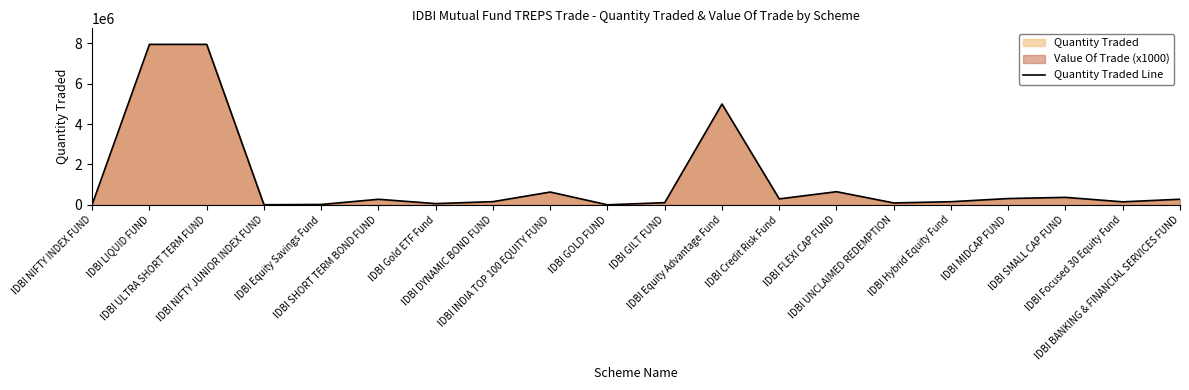

Reading left to right, extract all data points from this chart.

IDBI NIFTY INDEX FUND=22133.1	IDBI LIQUID FUND=7954117.5	IDBI ULTRA SHORT TERM FUND=7954902.0	IDBI NIFTY JUNIOR INDEX FUND=4516.3	IDBI Equity Savings Fund=16773.7	IDBI SHORT TERM BOND FUND=274641.9	IDBI Gold ETF Fund=60110.4	IDBI DYNAMIC BOND FUND=157385.6	IDBI INDIA TOP 100 EQUITY FUND=633640.1	IDBI GOLD FUND=774.7	IDBI GILT FUND=107529.6	IDBI Equity Advantage Fund=4997545.9	IDBI Credit Risk Fund=294048.1	IDBI FLEXI CAP FUND=650832.7	IDBI UNCLAIMED REDEMPTION=93316.2	IDBI Hybrid Equity Fund=154116.1	IDBI MIDCAP FUND=311662.0	IDBI SMALL CAP FUND=369855.0	IDBI Focused 30 Equity Fund=148522.1	IDBI BANKING & FINANCIAL SERVICES FUND=276723.5